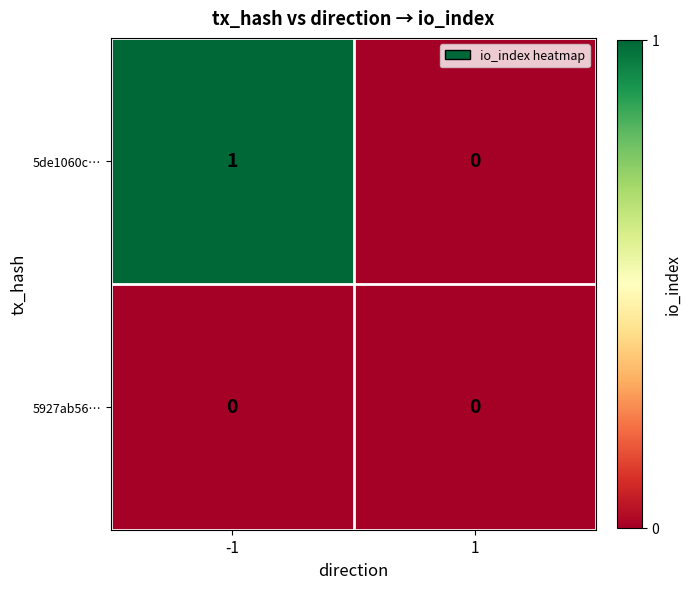

Is the value of 5927ab56… at -1 greater than the value of 5de1060c… at -1?

No